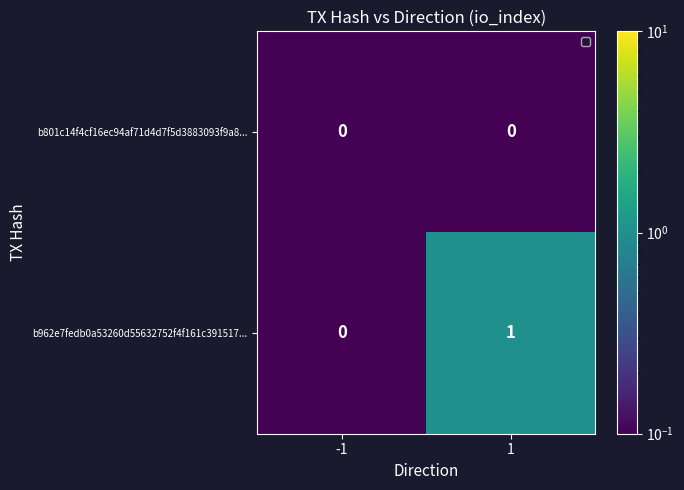

List the series in order of their peak value, lowest first.

b801c14f4cf16ec94af71d4d7f5d3883093f9a8..., b962e7fedb0a53260d55632752f4f161c391517...